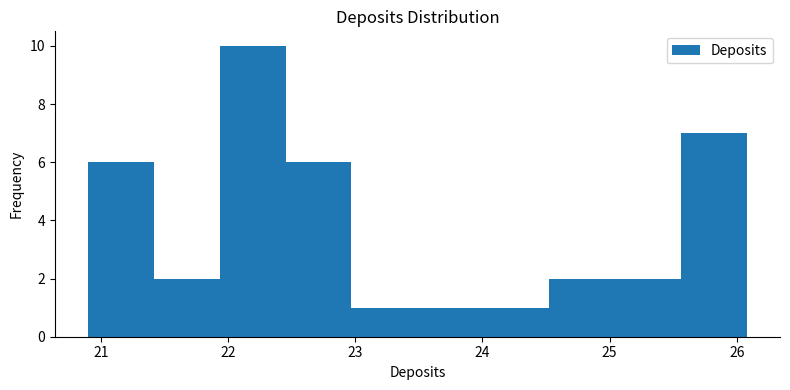

Reading left to right, transcribe this chart: for each bar, give the range it covers on the x-axis and its height. Neither the bar edges nor the heights are printed on the chart, so give them approximately, as read against the axes.

20.9 to 21.4: 6
21.4 to 21.9: 2
21.9 to 22.5: 10
22.5 to 23.0: 6
23.0 to 23.5: 1
23.5 to 24.0: 1
24.0 to 24.5: 1
24.5 to 25.0: 2
25.0 to 25.6: 2
25.6 to 26.1: 7